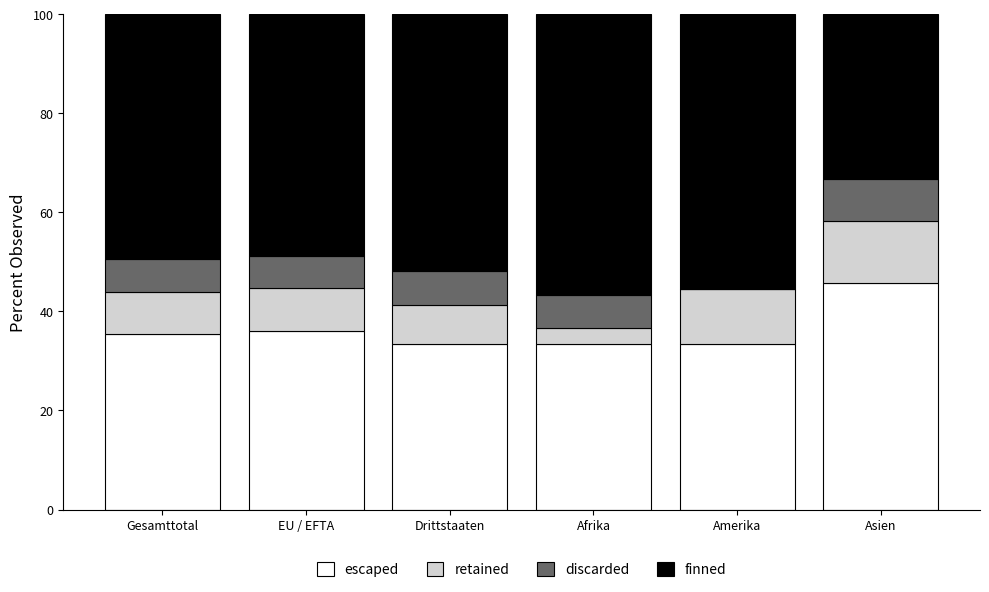

What is the total value across all series at Afrika?

100.0